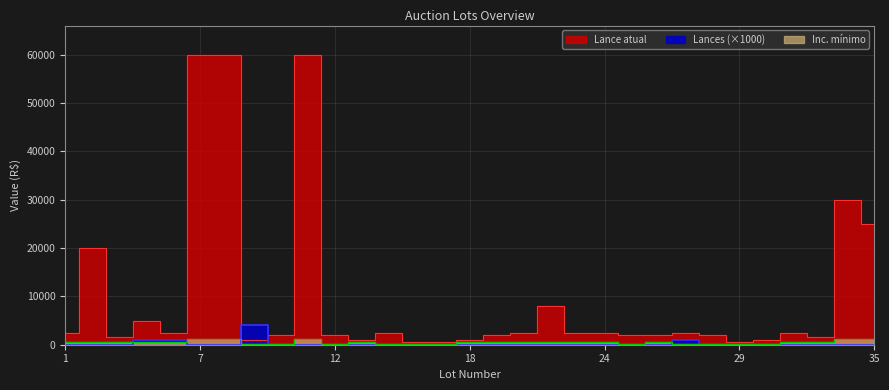

The value of Inc. mínimo at 22 is 741. True or false?

False